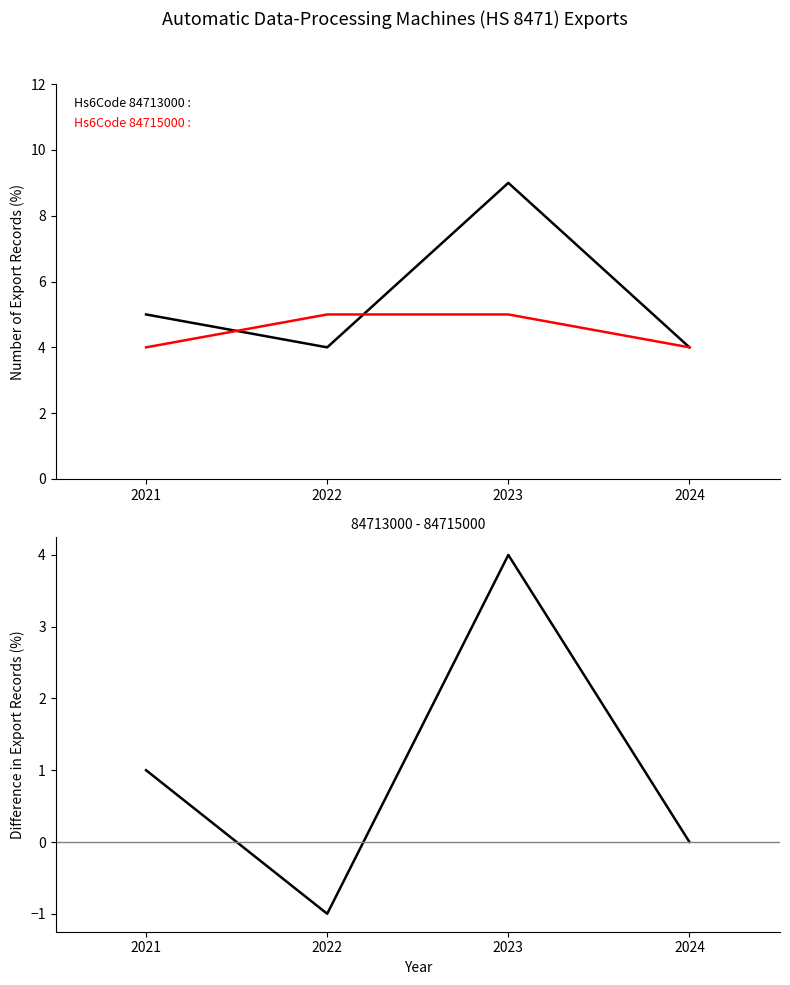

What is the sum of the values at 2023 and 2022?

3